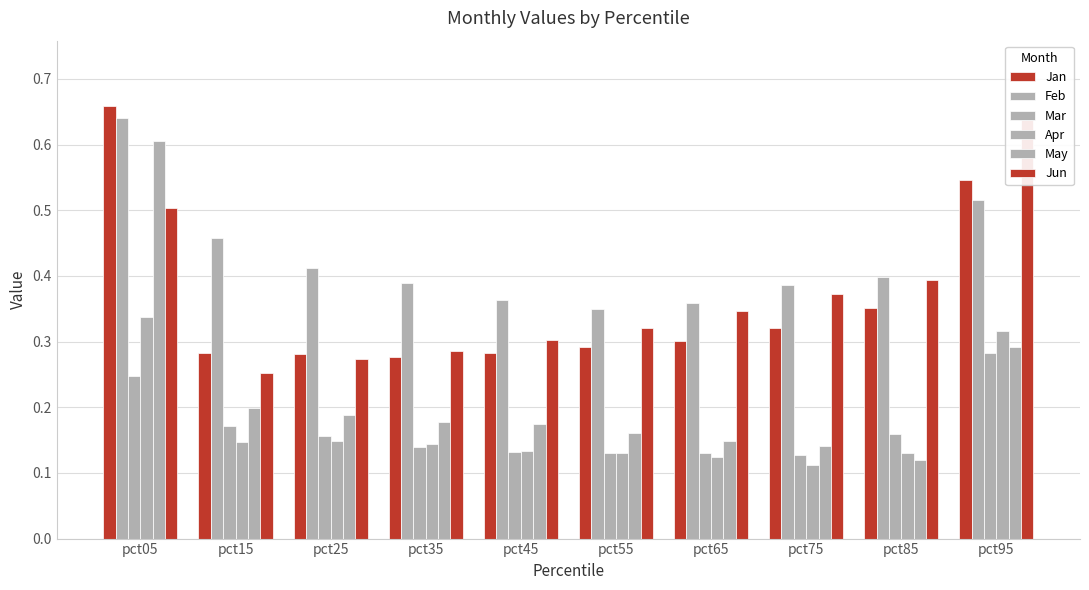

What is the minimum value shown in the chart?

0.1